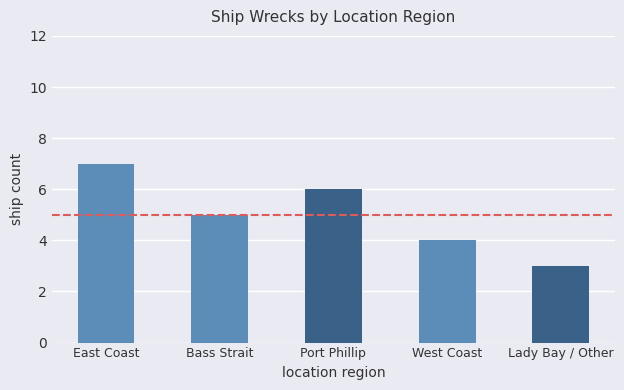

Rank the categories by value from lowest to highest.

Lady Bay / Other, West Coast, Bass Strait, Port Phillip, East Coast